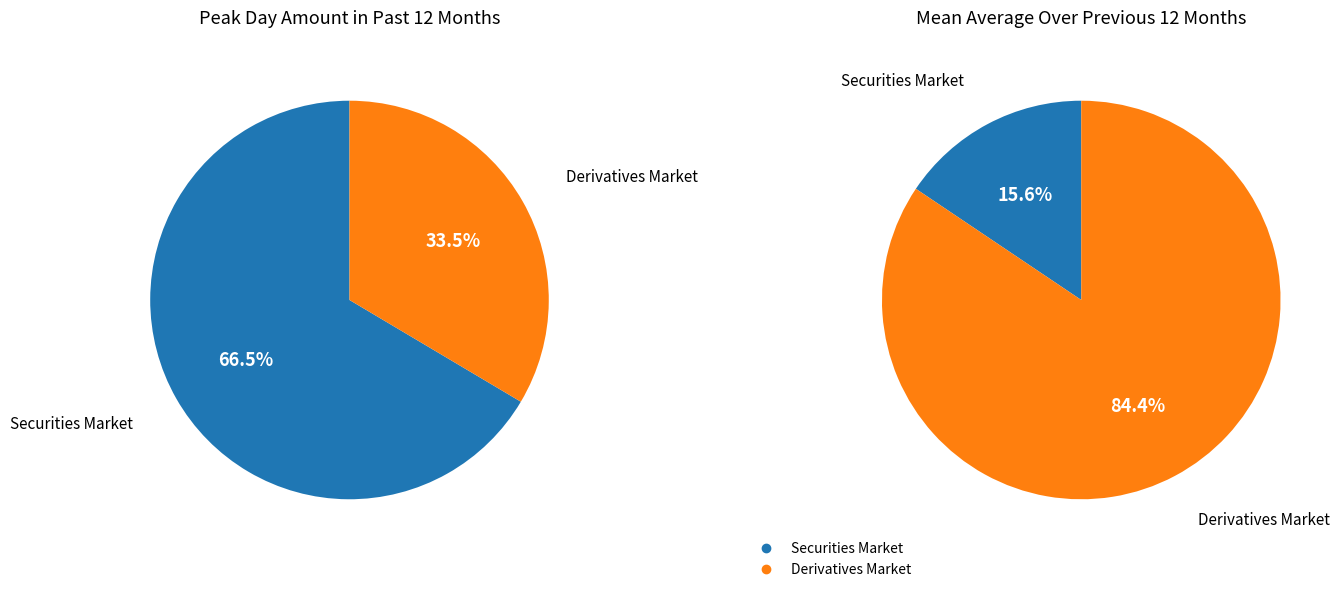

Count the number of slices in the pie.

2